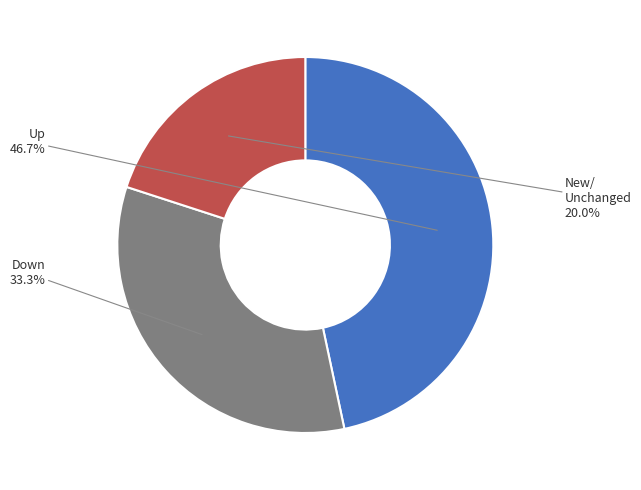

To the nearest percent, what is the average slice percentage?

33%